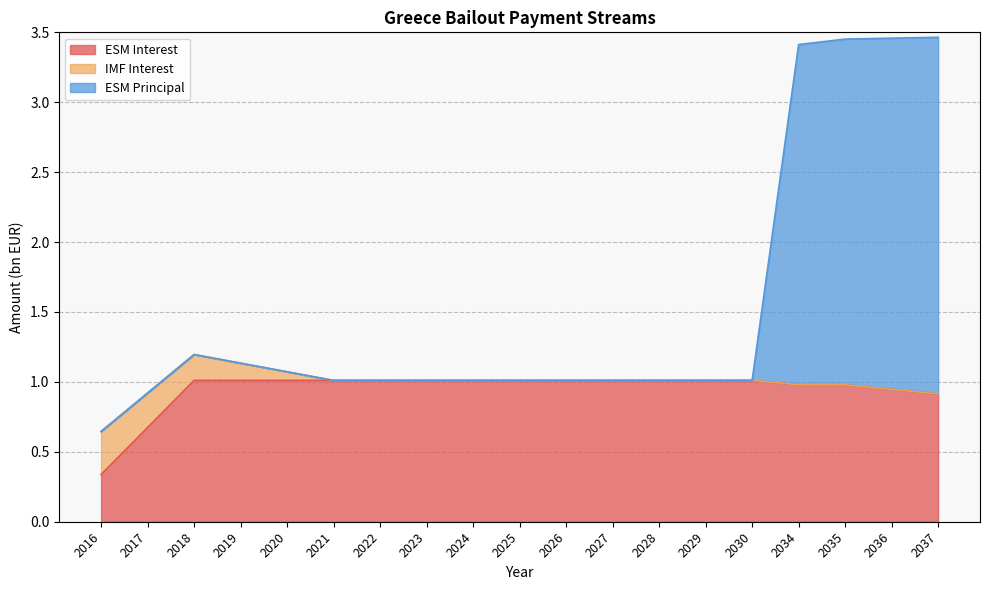

What is the total value across all series at 2030?

1.0